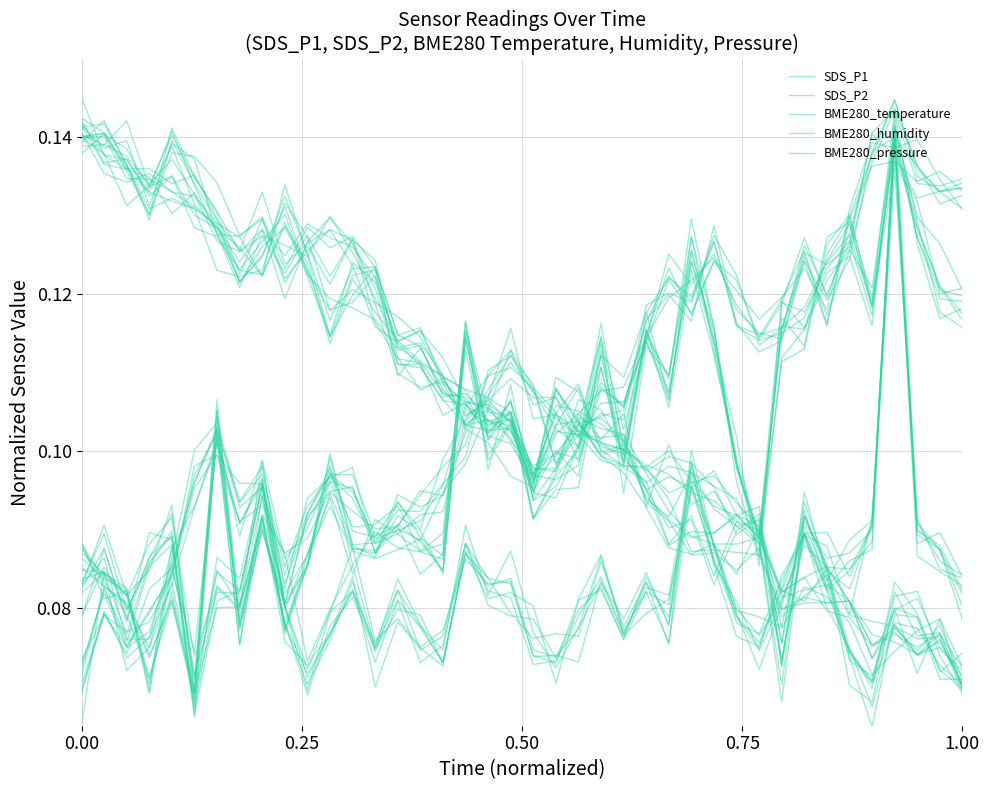

What is the lowest value of the SDS_P2 series?

0.1